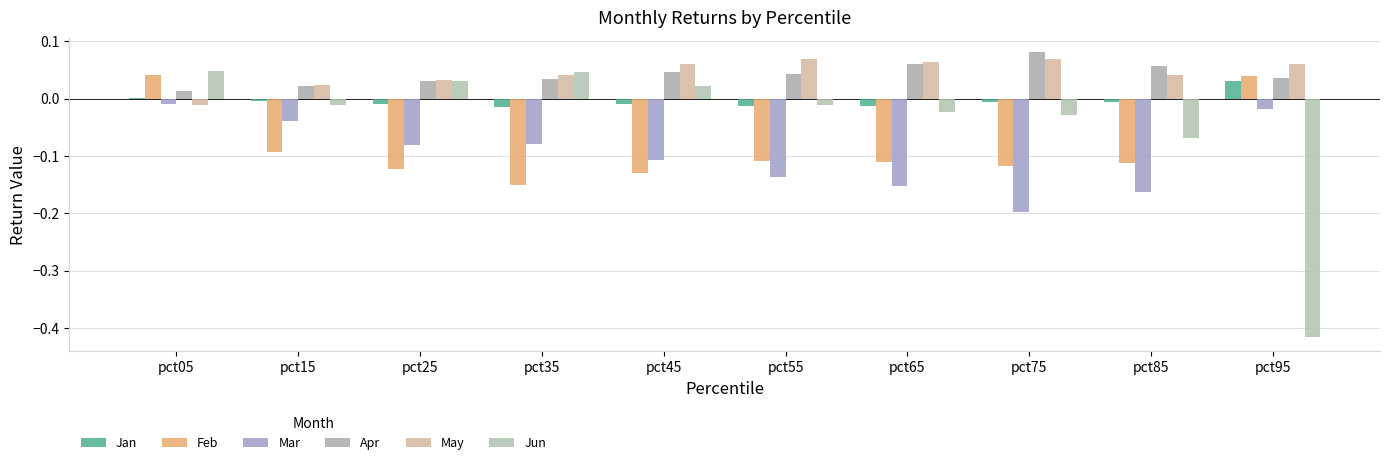

Which series has the widest spread of values?

Jun